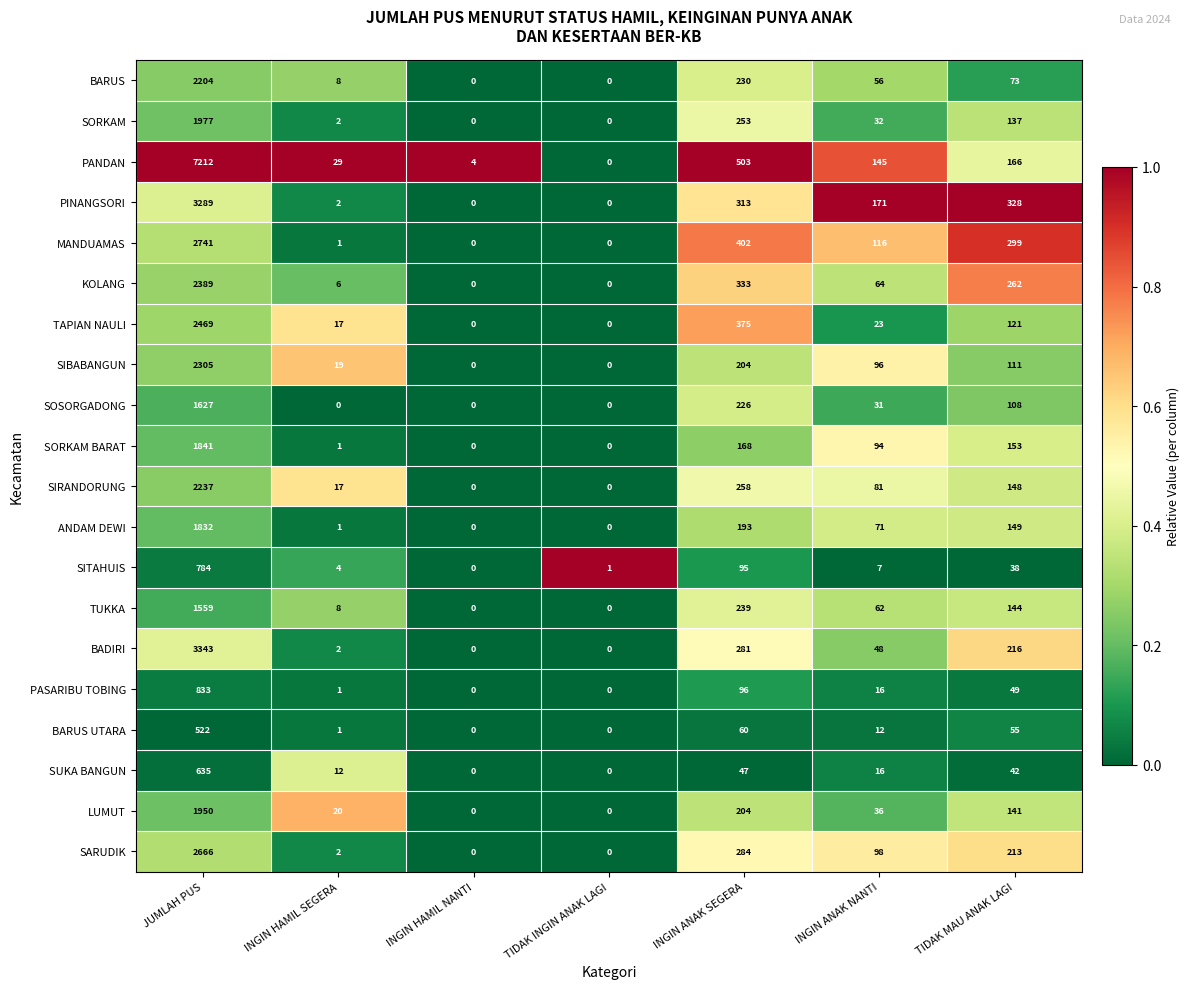

At how many categories does at least one series exceed 0?

7